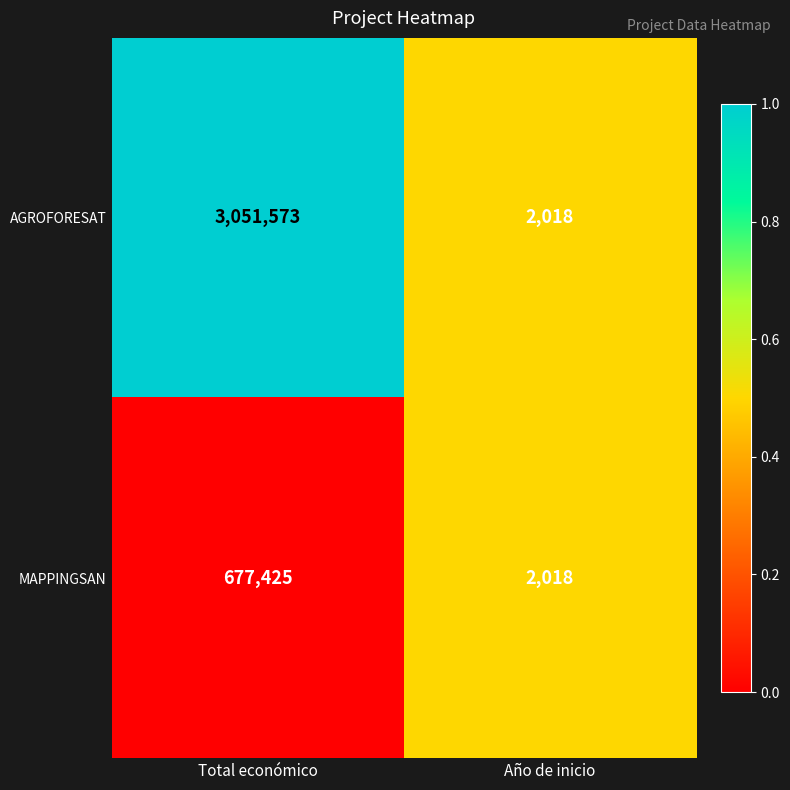

How many data points does each series have?

2